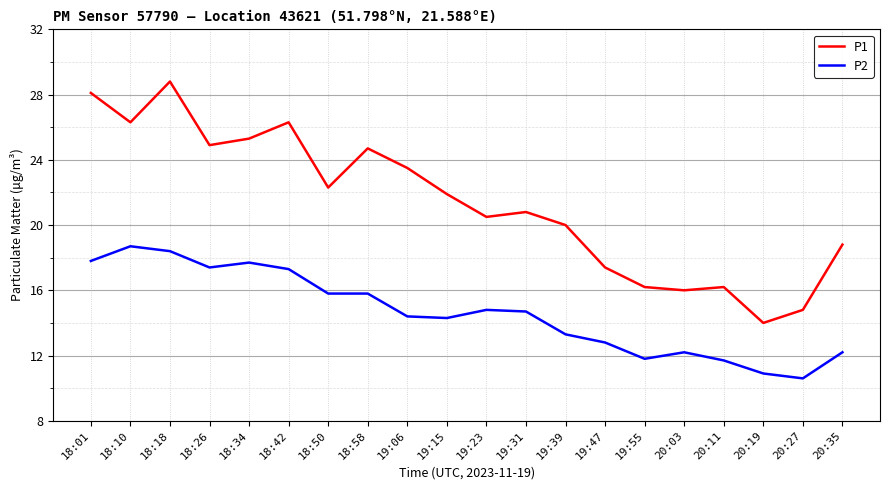

What is the difference between the maximum and minimum values in the P1 series?

14.8